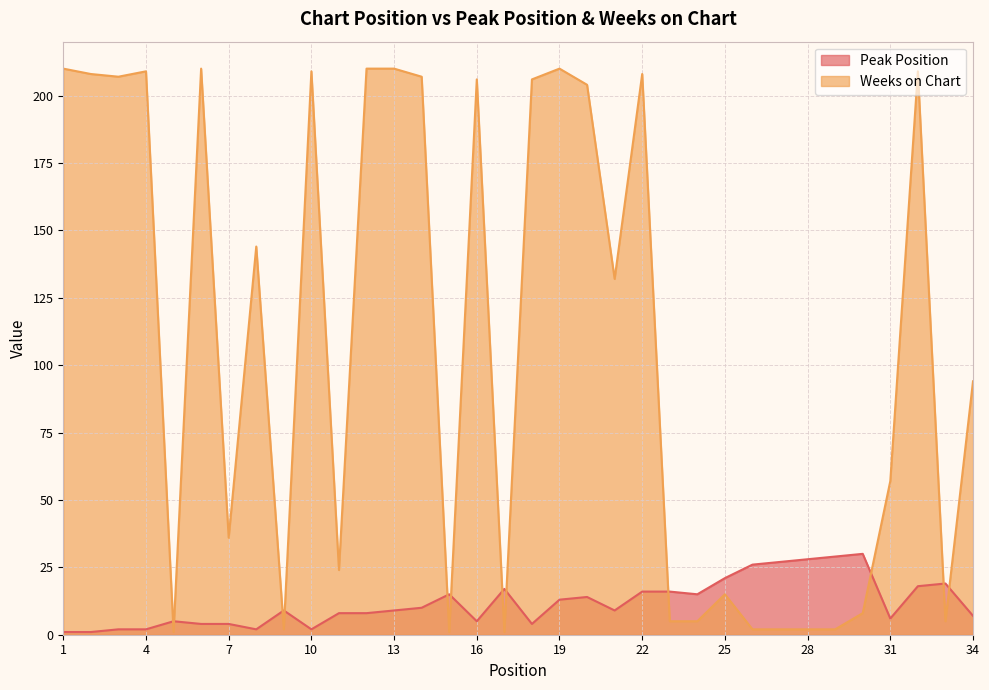

Between 24 and 14, which is larger?

24